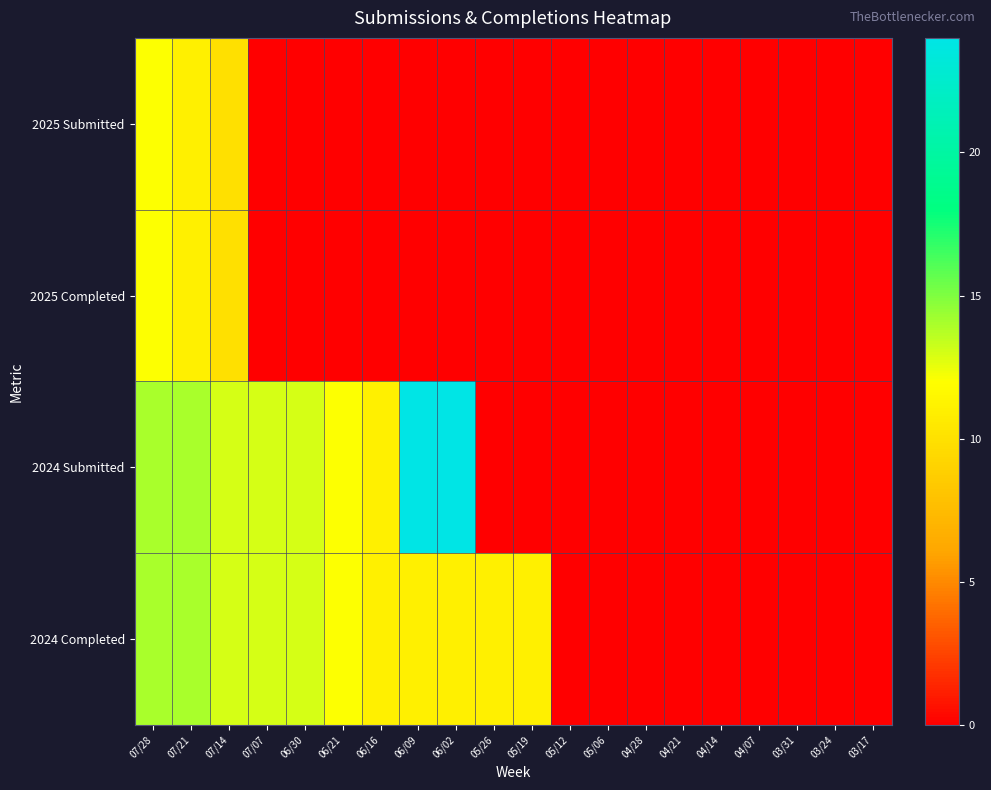

Which has a higher value, 07/14 or 03/24?

07/14